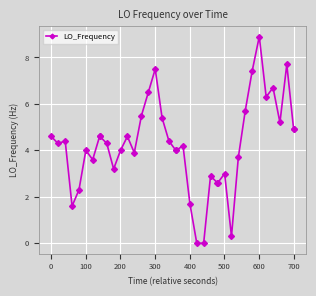

What is the value of the 32nd point from the left?

5.7